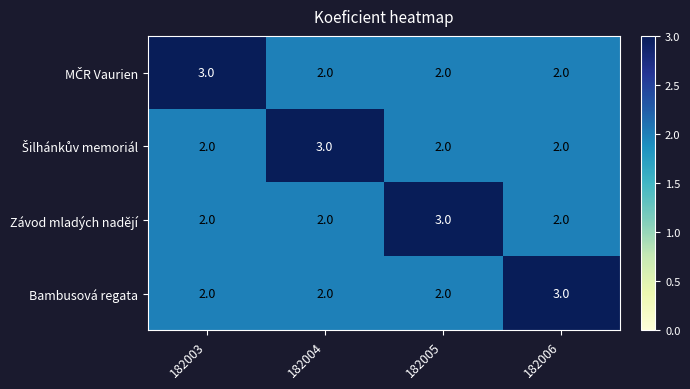

Is it true that Bambusová regata equals 3 at 182003?

False